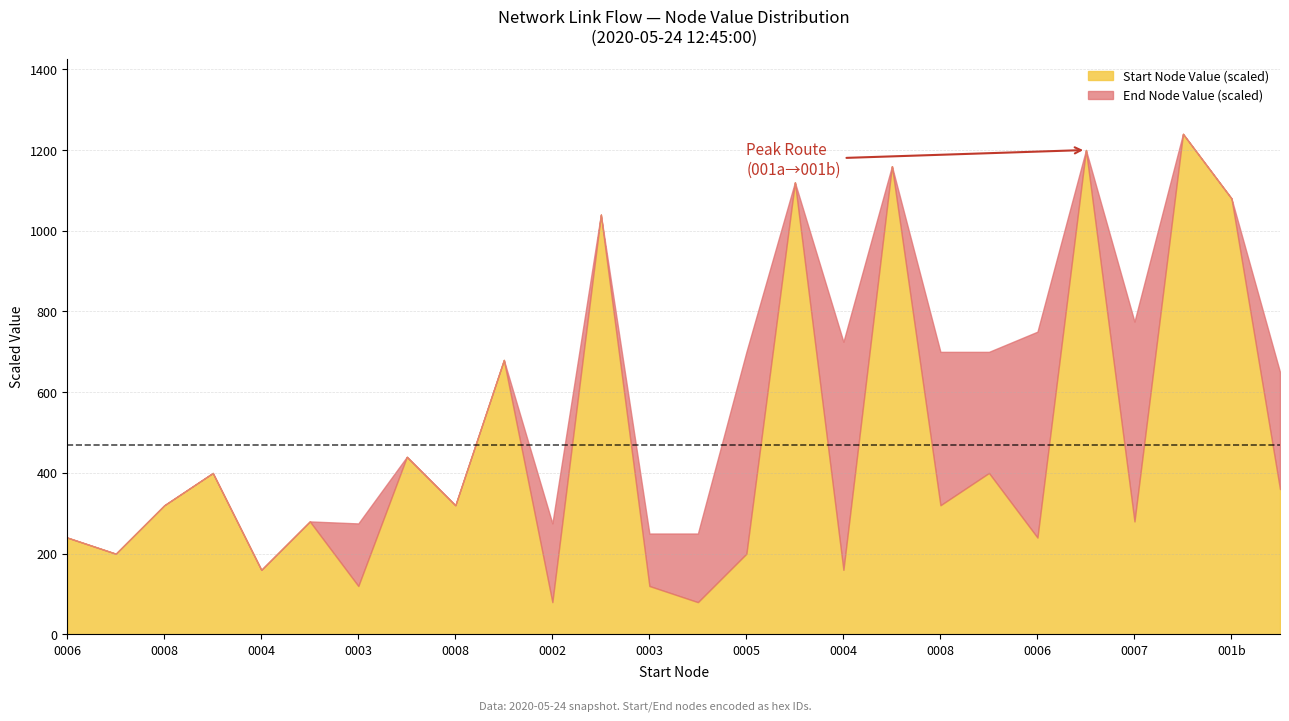

How many lines are shown in the chart?

2